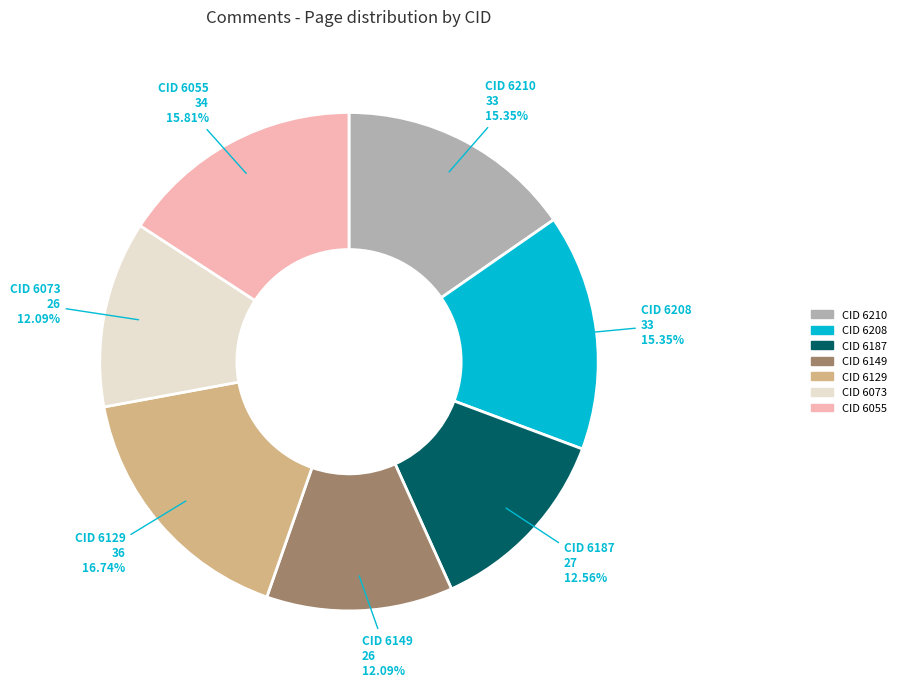

Is there a majority slice in this chart?

No